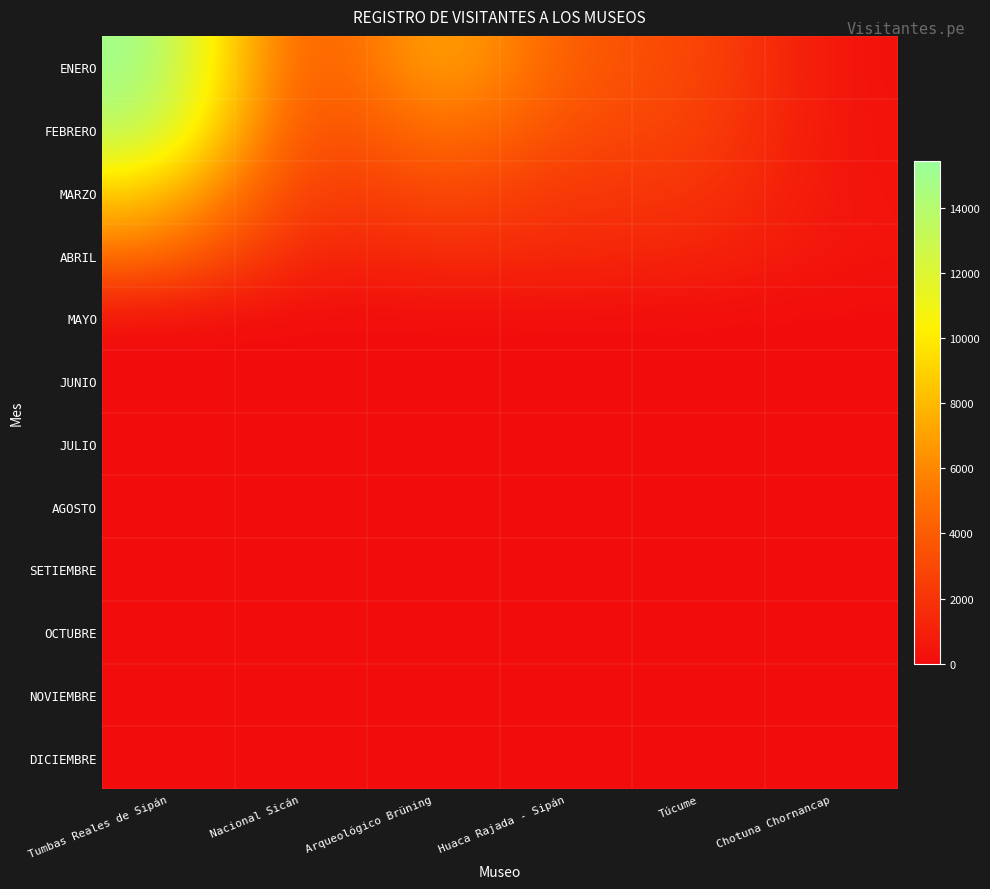

Which label corresponds to the smallest value in the chart?

Tumbas Reales de Sipán